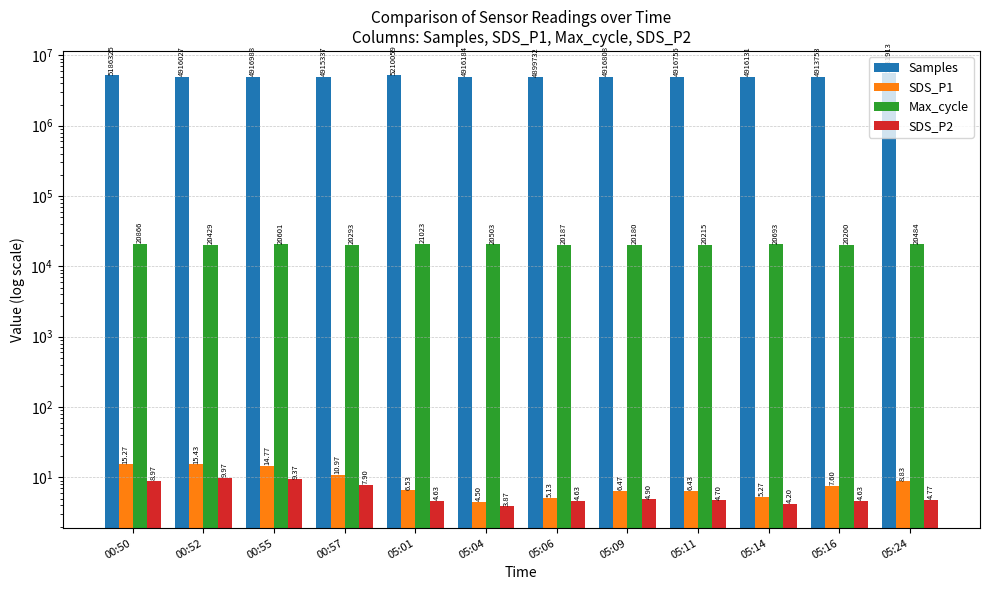

Is it true that Samples equals 3095193.9 at 05:16?

False